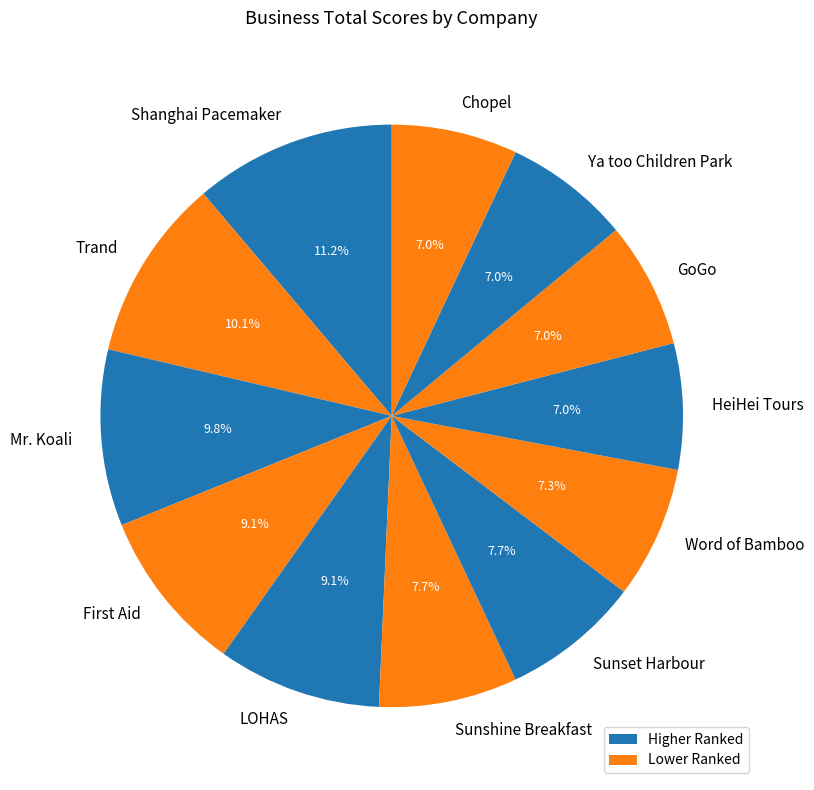

Combined, what portion of the pie is Mr. Koali and LOHAS?

18.9%